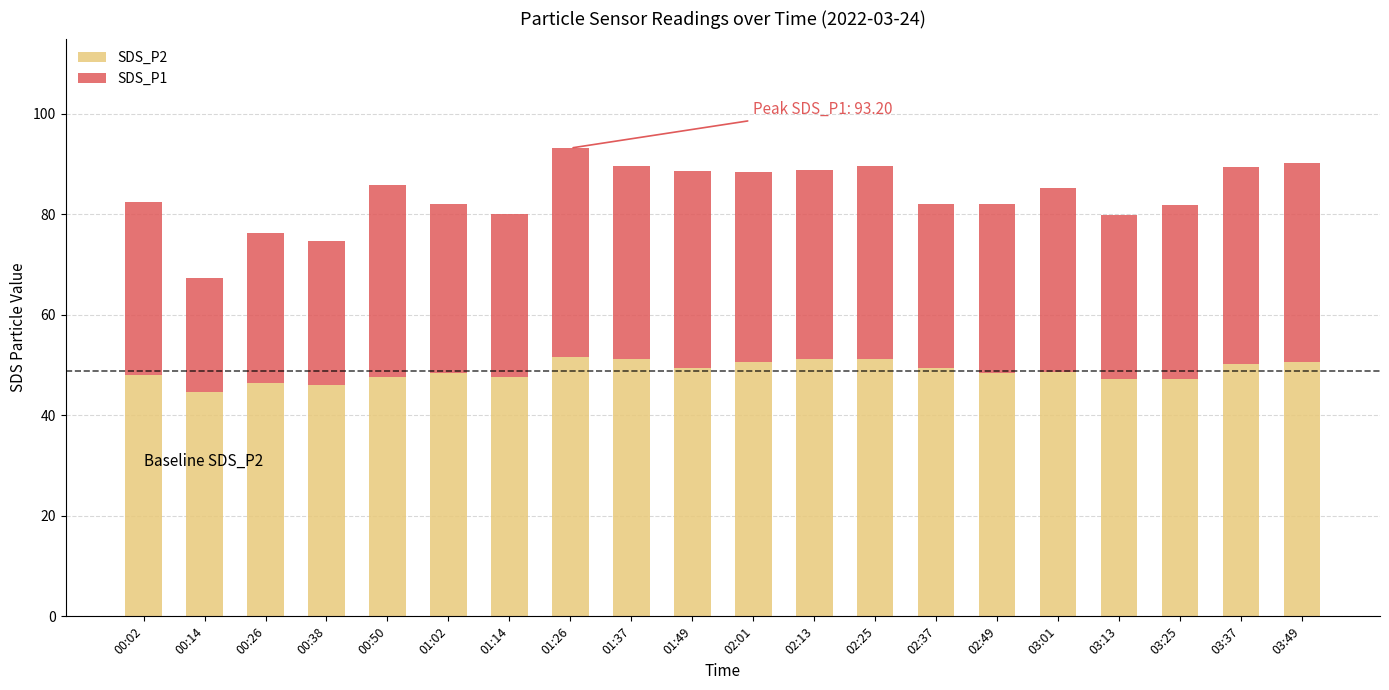

True or false: SDS_P2 has a value of 51.5 at 01:26.

True